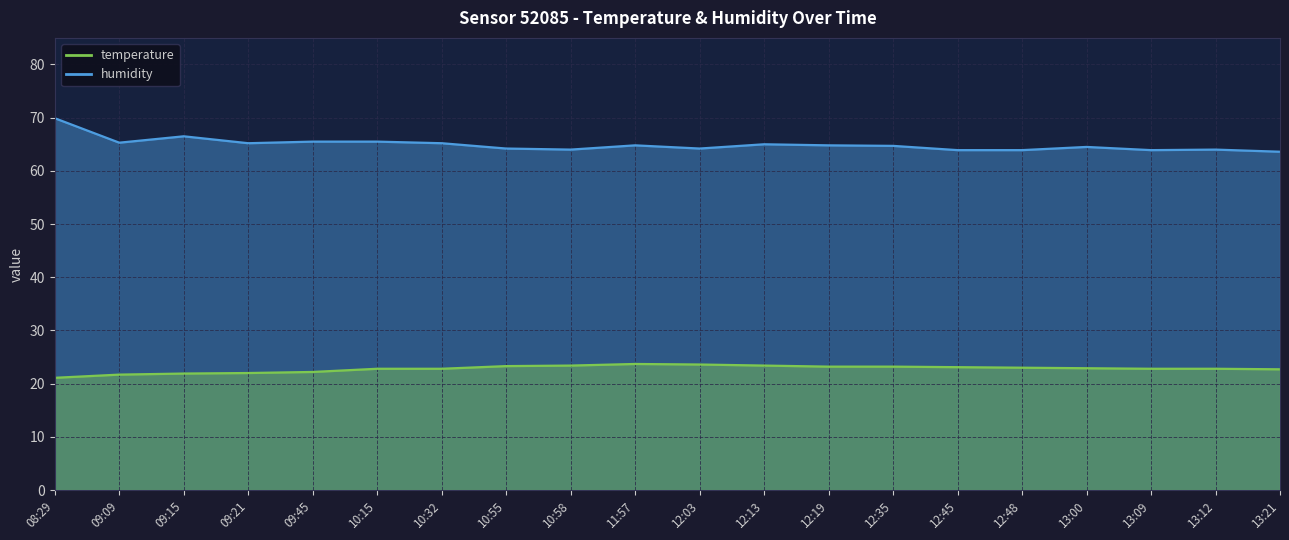

At how many categories does at least one series exceed 41?

20